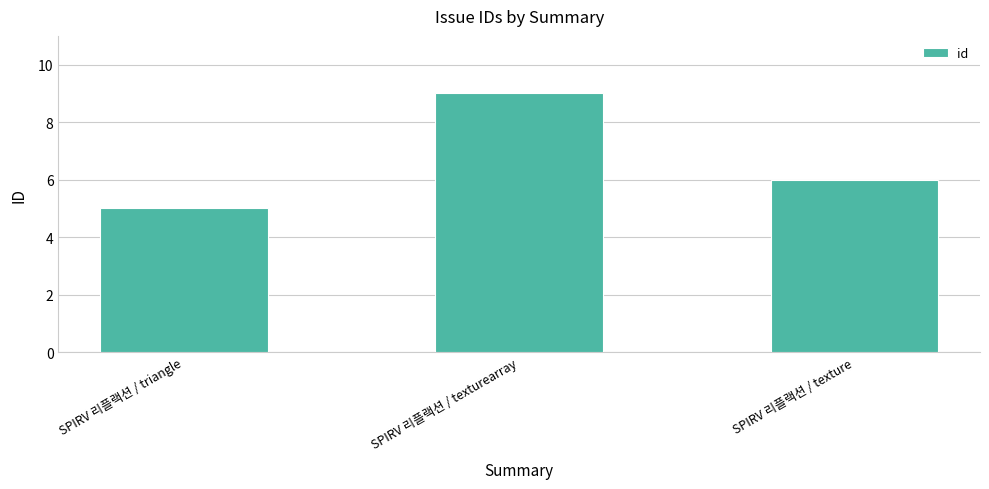

How many distinct data groups are displayed?

1